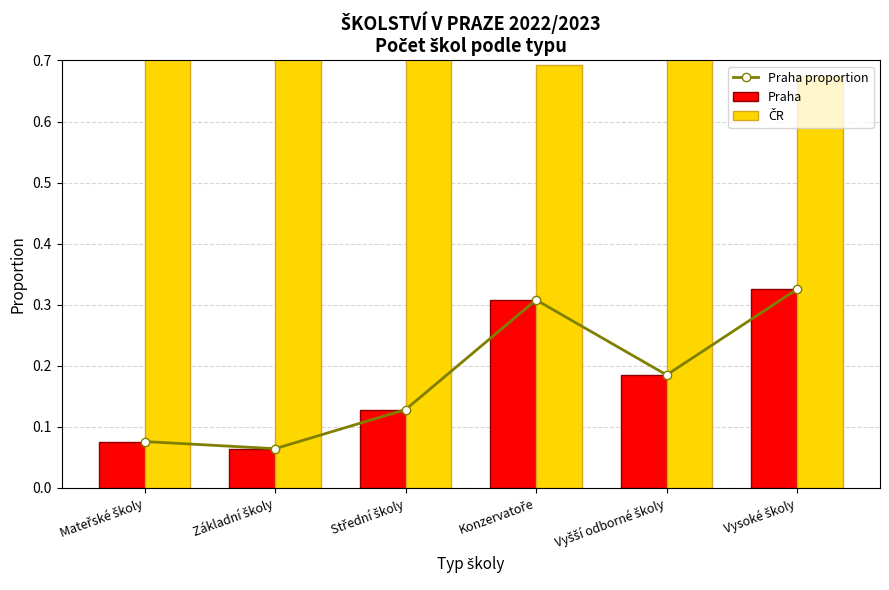

The ČR series shows 1.1 at Střední školy. True or false?

False